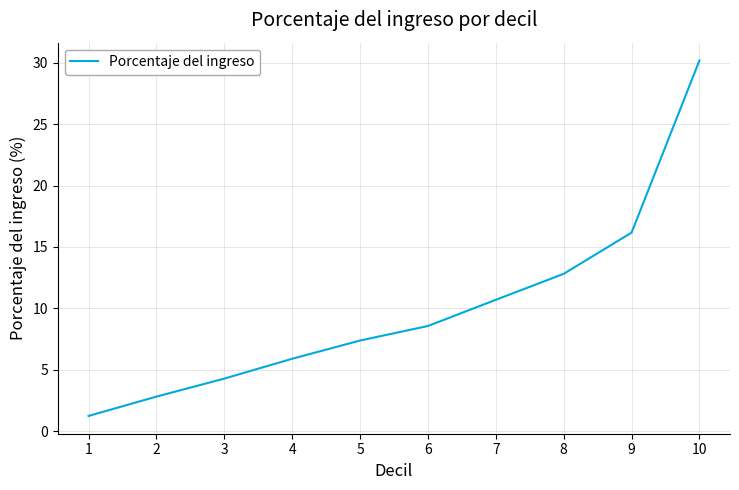

What is the difference between the values at 3 and 1?

3.0